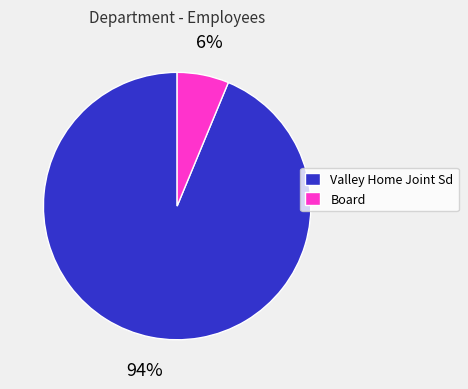

To the nearest percent, what is the average slice percentage?

50%